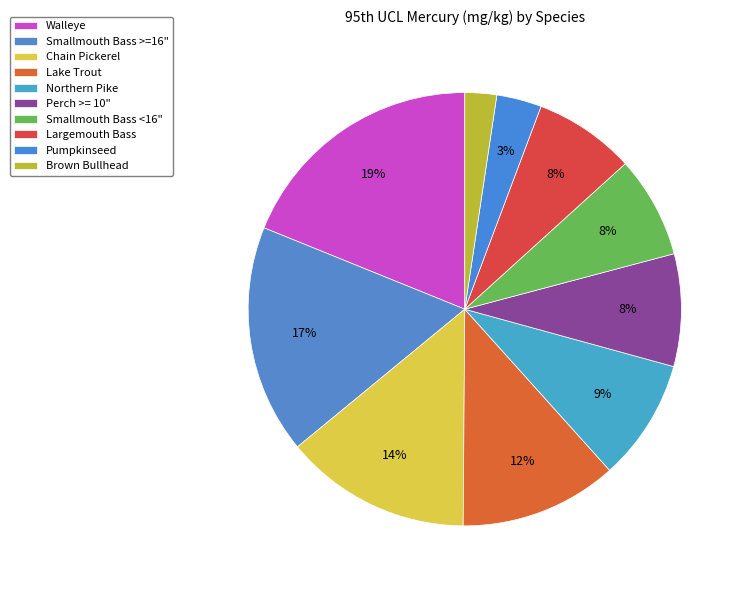

Combined, what portion of the pie is Smallmouth Bass >=16" and Largemouth Bass?

24.6%